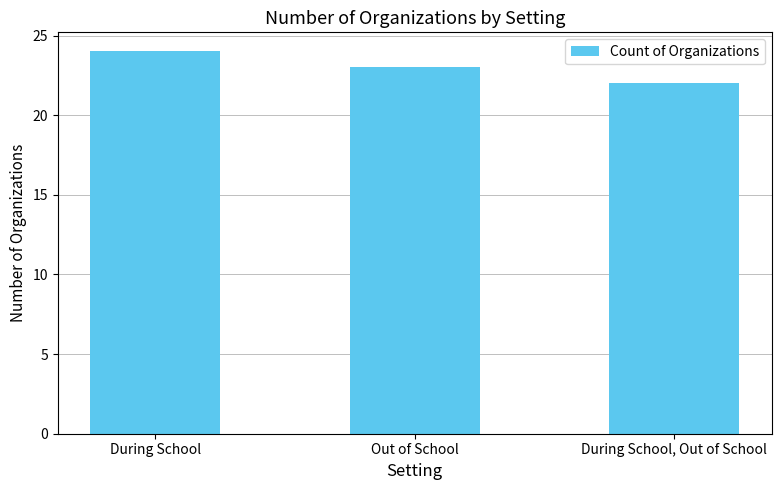

Is it true that the value at During School, Out of School is 12?

False